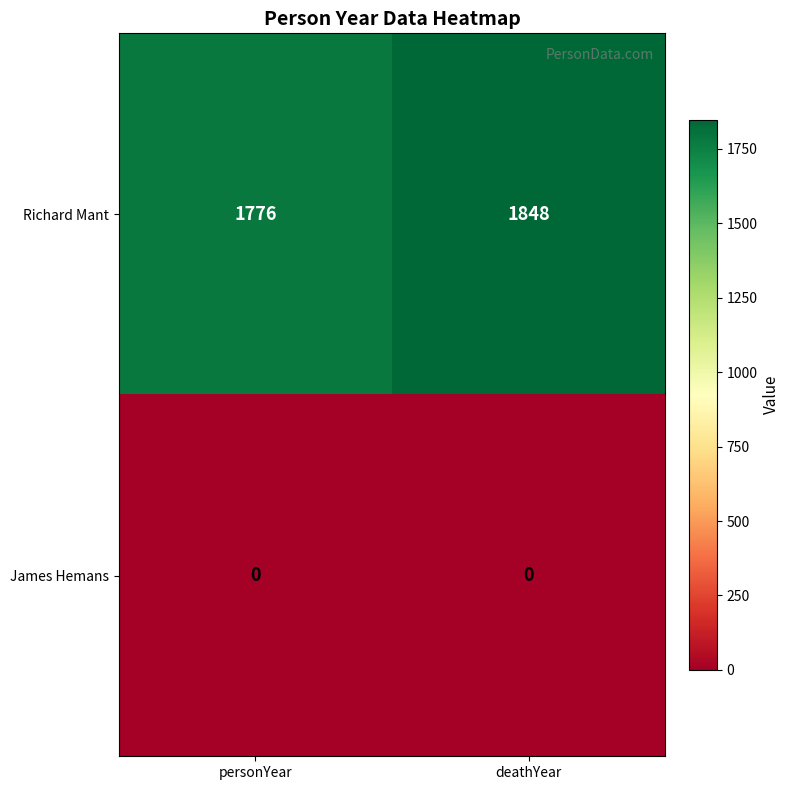

Reading left to right, what are all the values shown in this chart?

Richard Mant: personYear=1776	deathYear=1848
James Hemans: personYear=0	deathYear=0